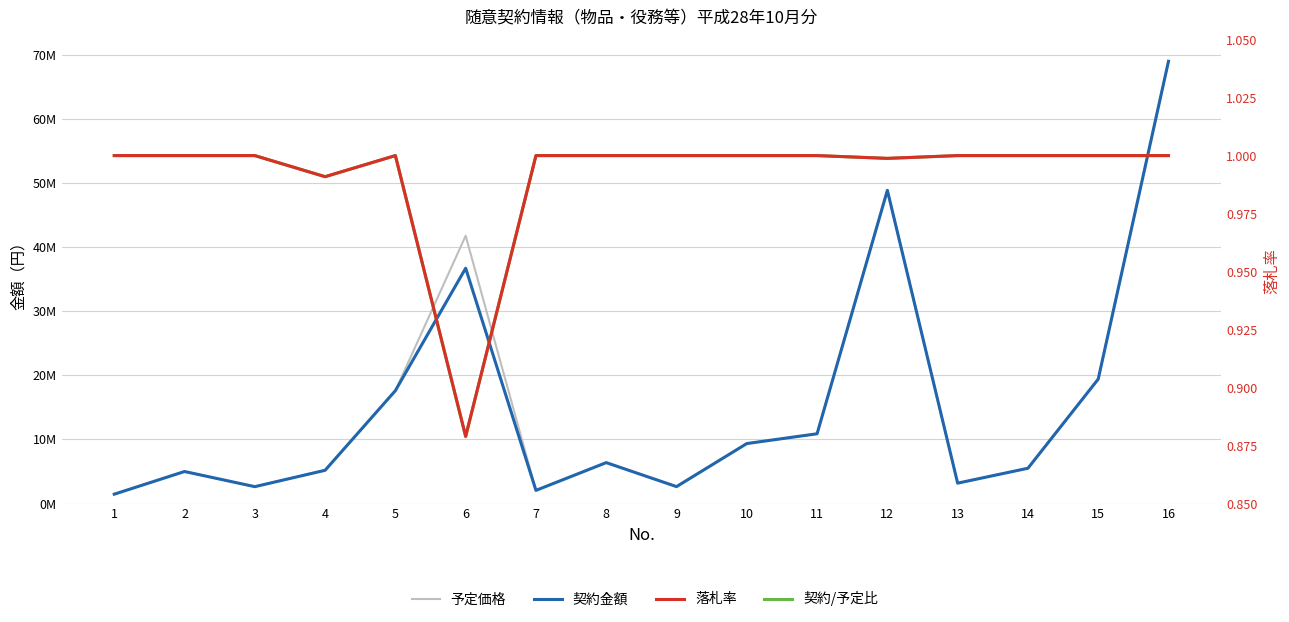

How many lines are shown in the chart?

4